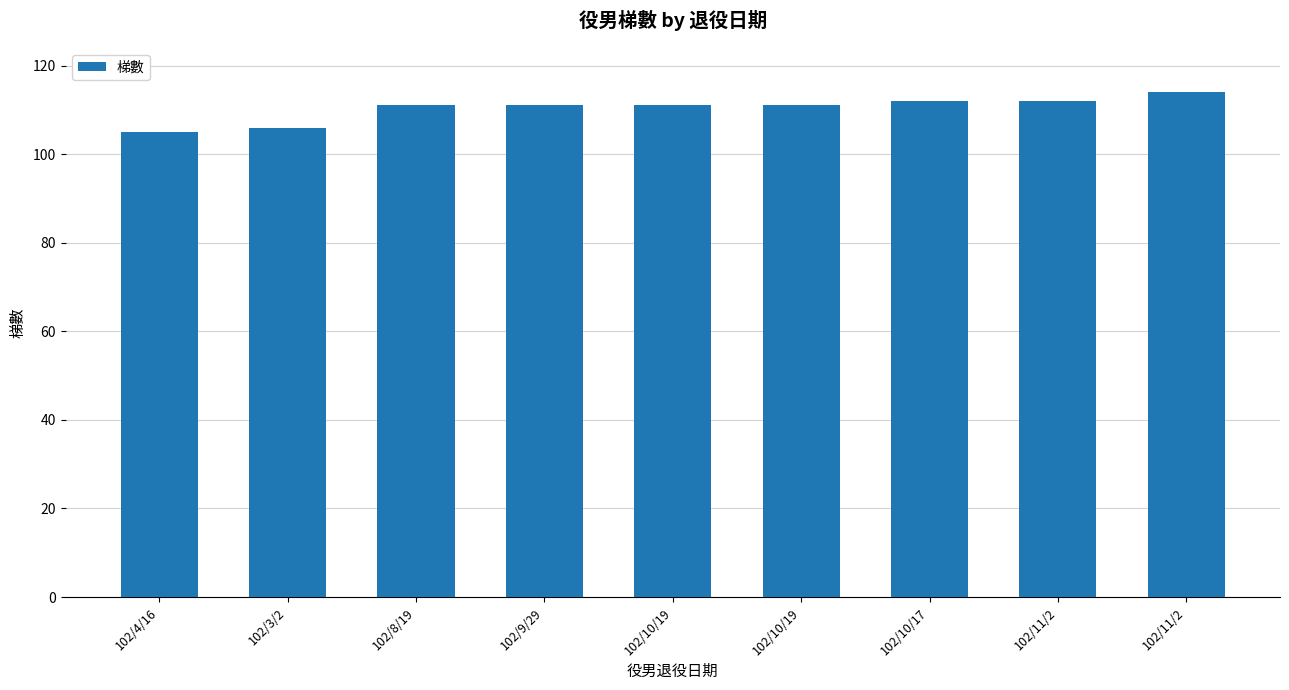

What value does the data have at 102/10/17?

112